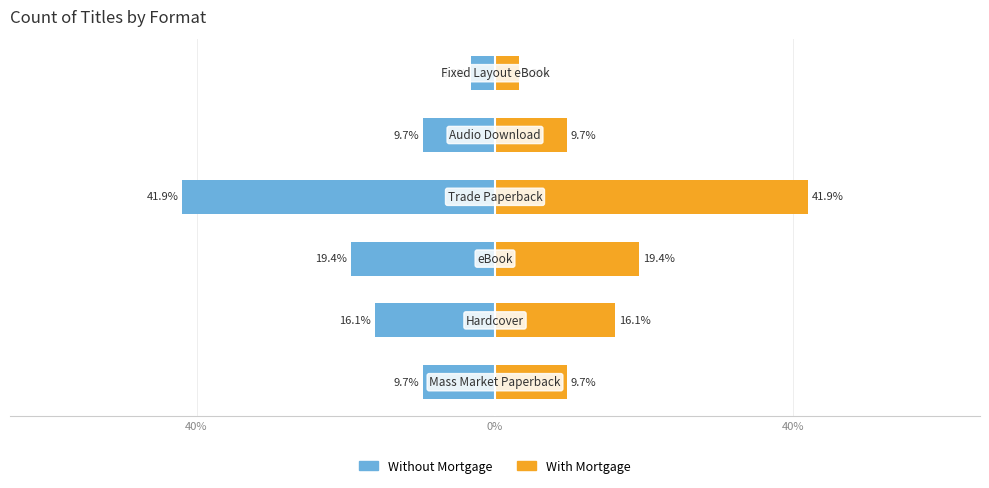

What is the value of the Without Mortgage bar at the 1st from the left?

-9.7